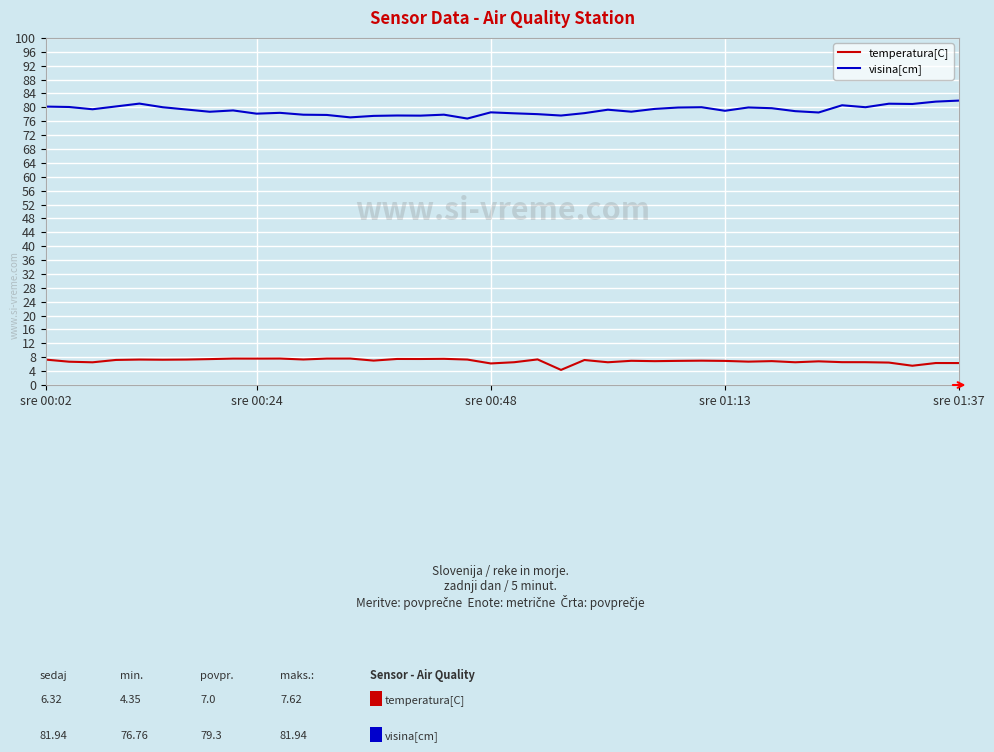

What are all the series names shown in the legend?

temperatura[C], visina[cm]